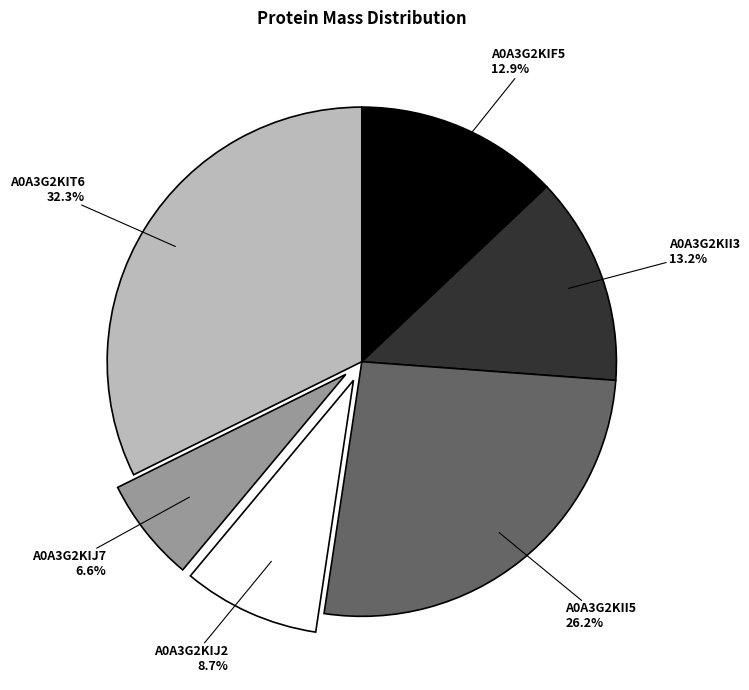

Does any single category account for the majority?

No